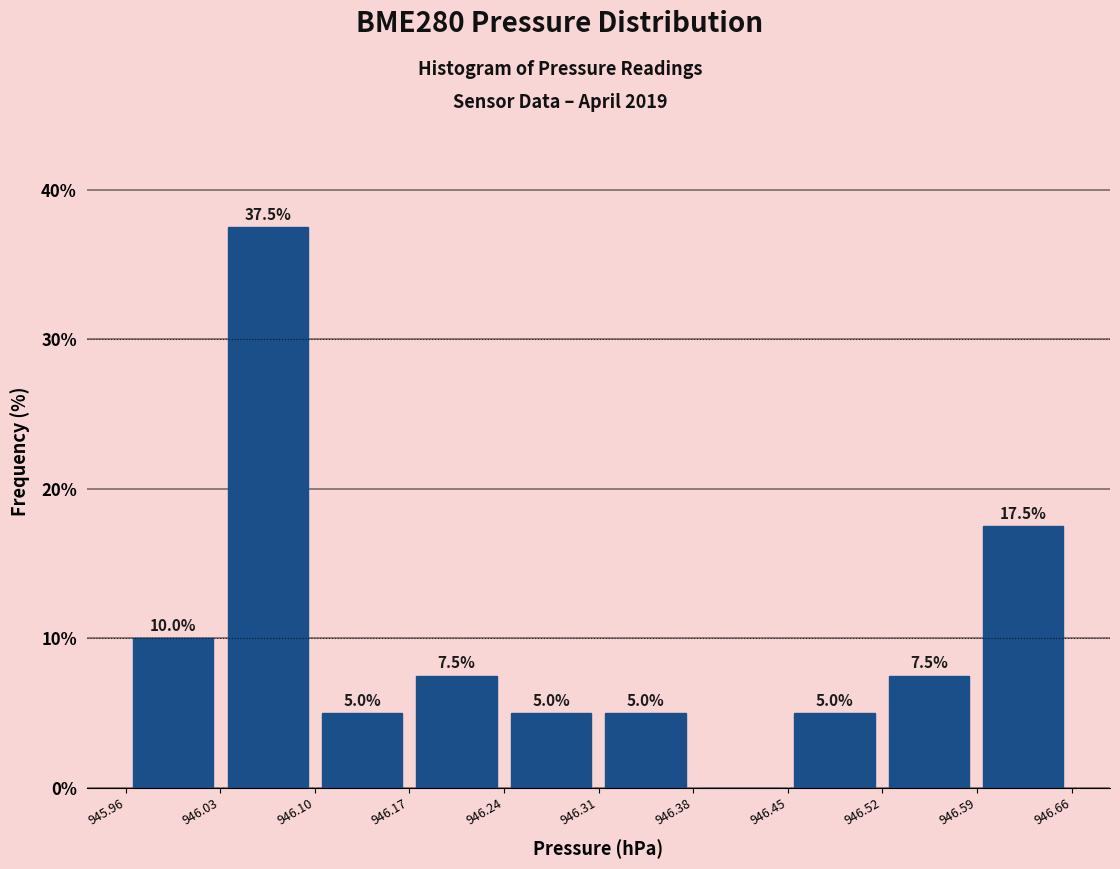

Which range on the x-axis has the tallest bar?

946.03 to 946.10